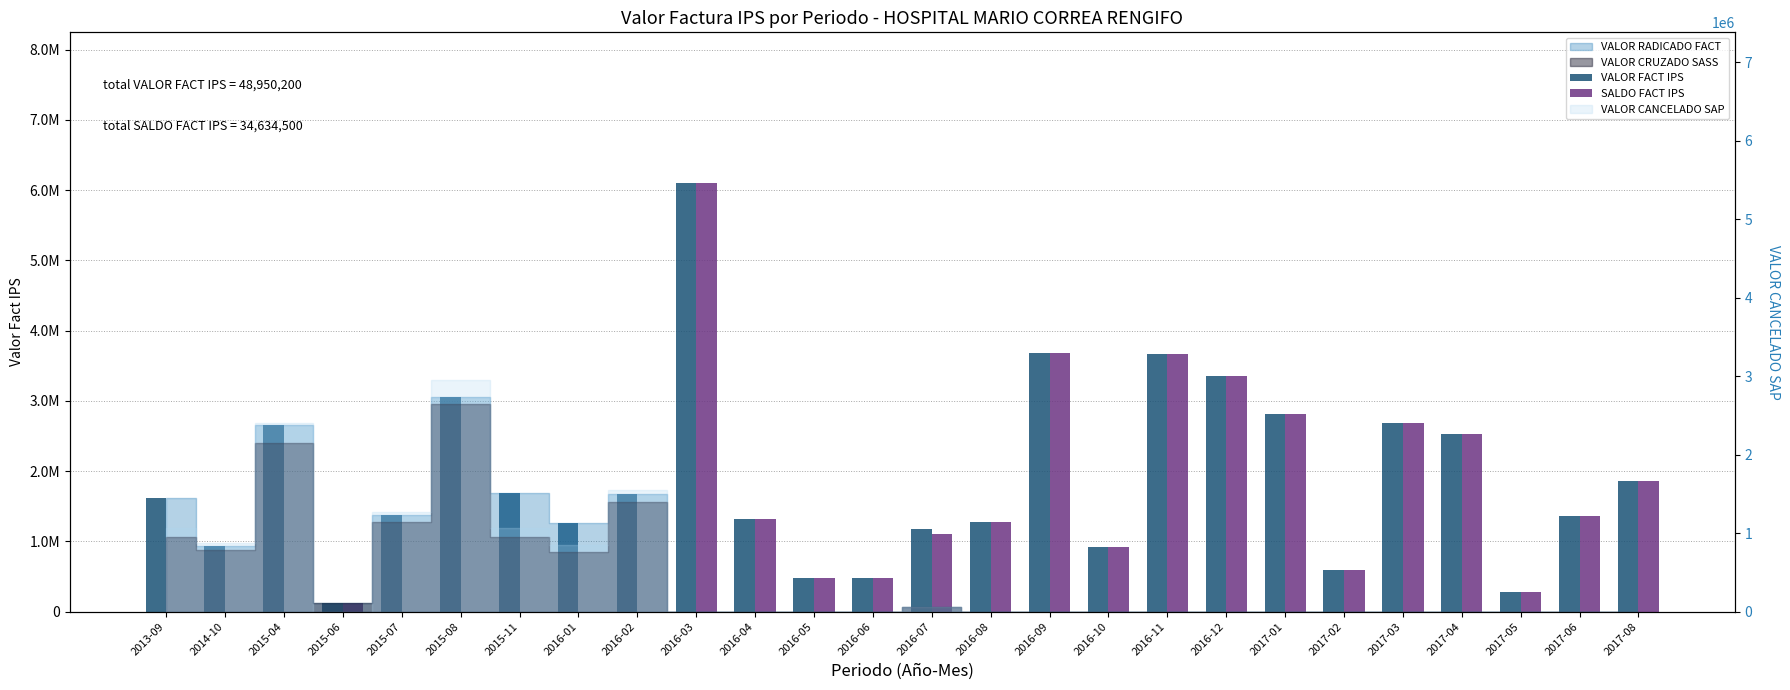

What is the difference between the maximum and minimum values in the VALOR FACT IPS series?

5984000